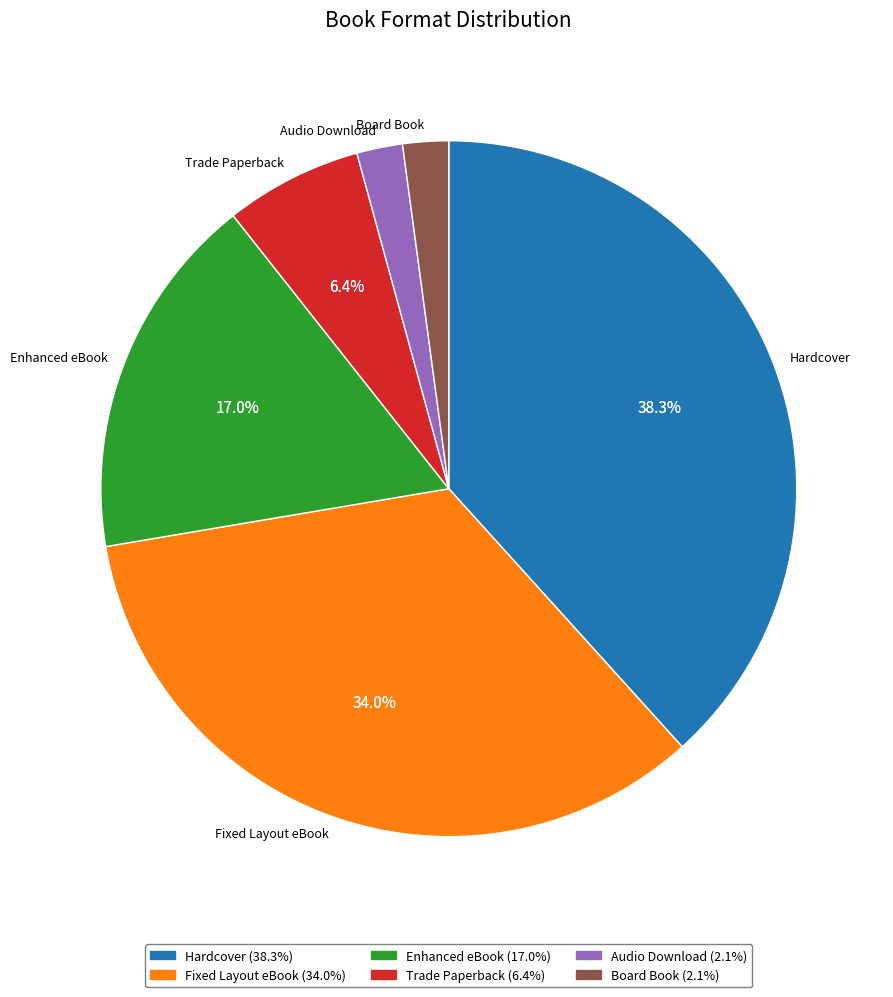

Which slice is the largest?

Hardcover